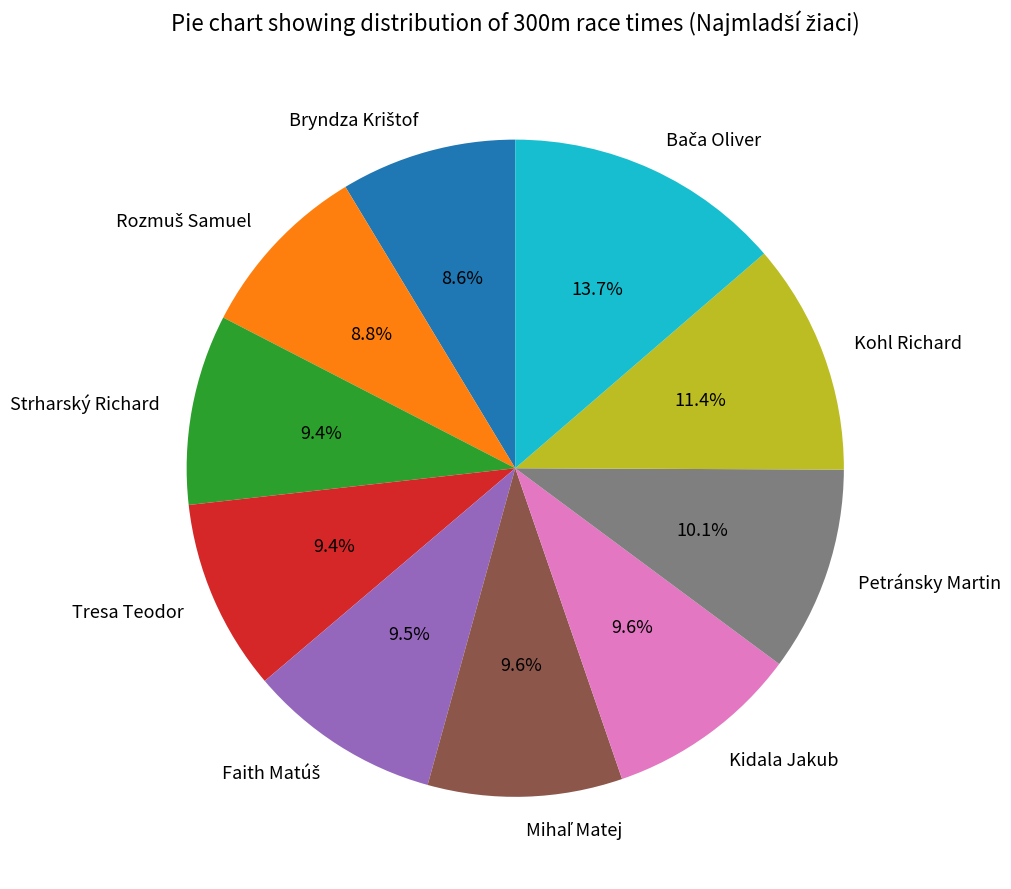

Does any single category account for the majority?

No